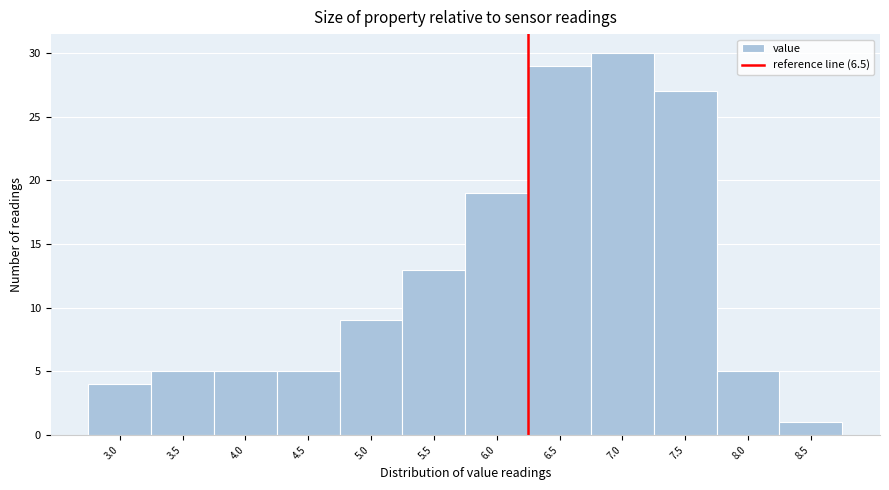

Reading left to right, what are all the values shown in this chart?

4	5	5	5	9	13	19	29	30	27	5	1